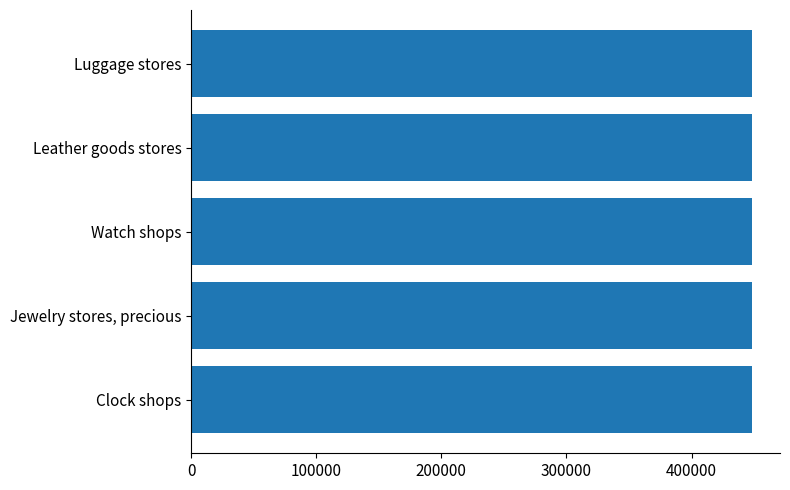

What is the ratio of the value at Luggage stores to the value at Jewelry stores, precious?

1.0